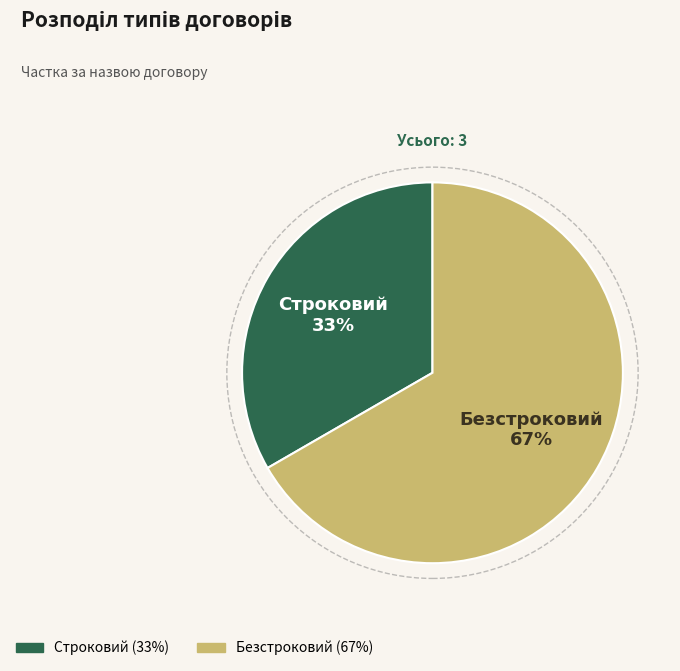

How many slices are in this pie chart?

2